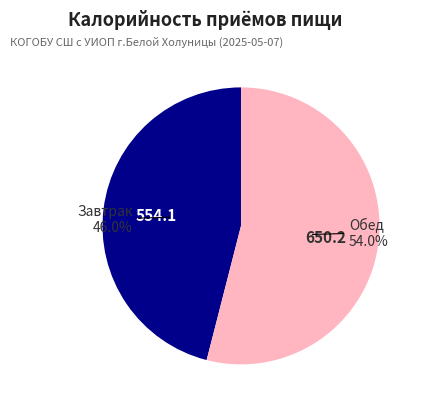

To the nearest percent, what is the difference between the largest and smallest slice percentages?

8%